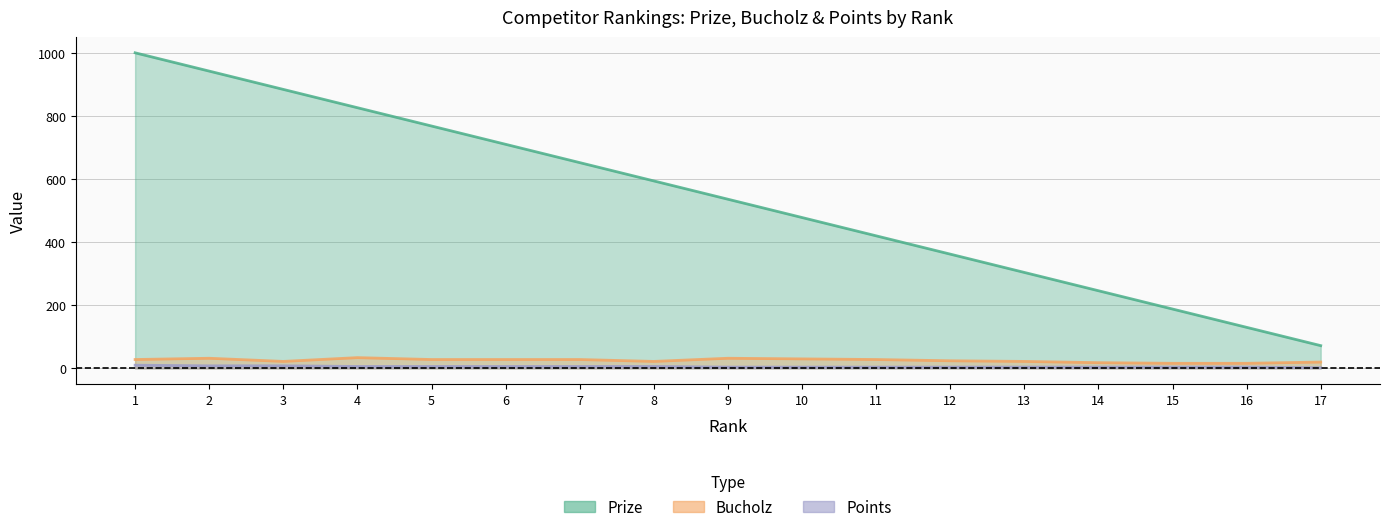

True or false: Prize has a value of 768 at 5.

True